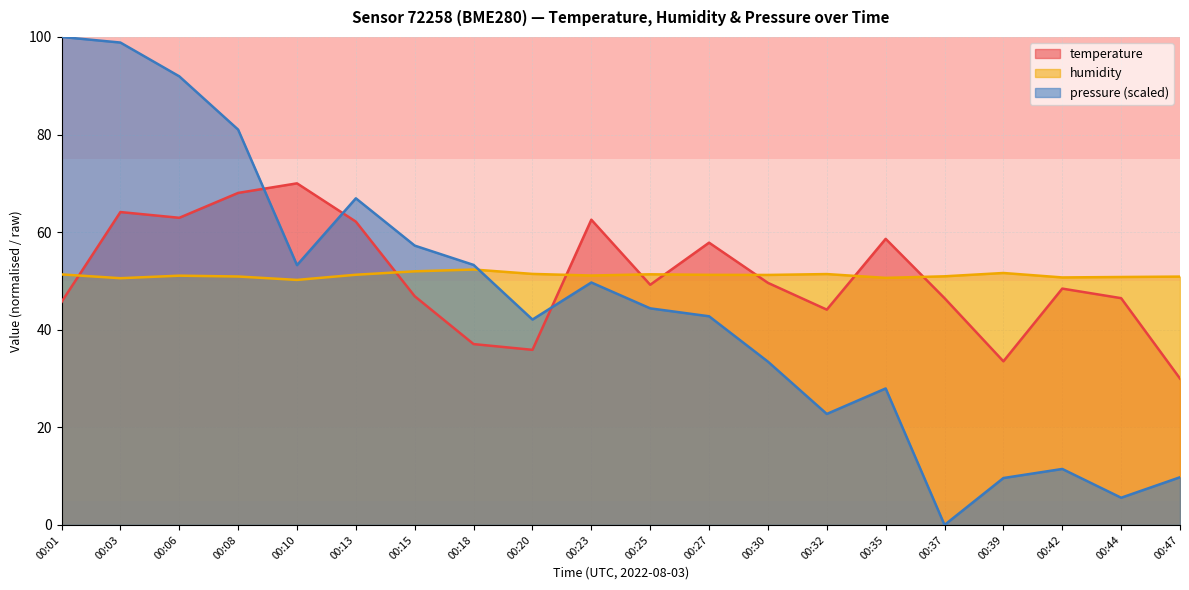

The temperature series shows 68.0 at 00:08. True or false?

True